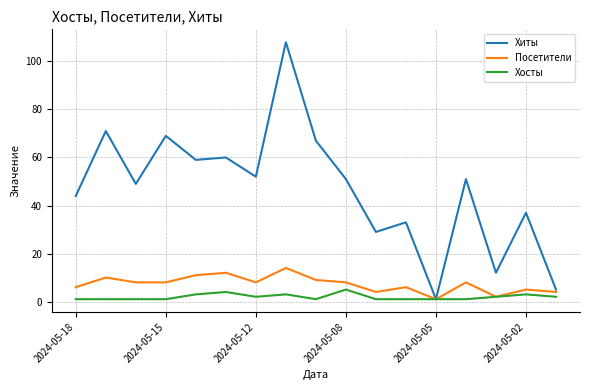

Which series has the largest total across all categories?

Хиты